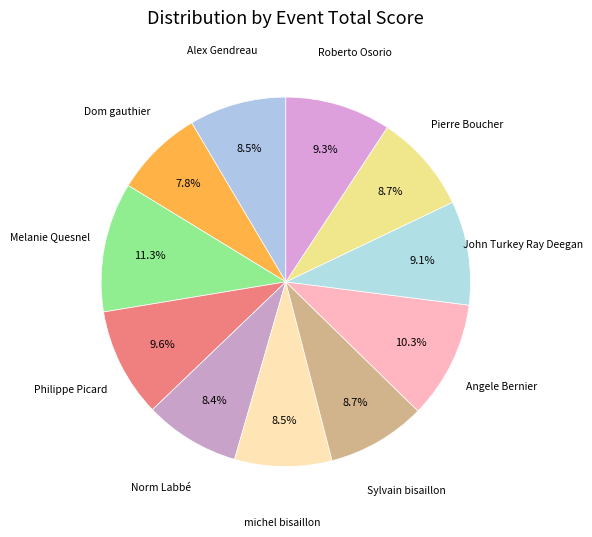

What is the largest slice in the pie chart?

Melanie Quesnel